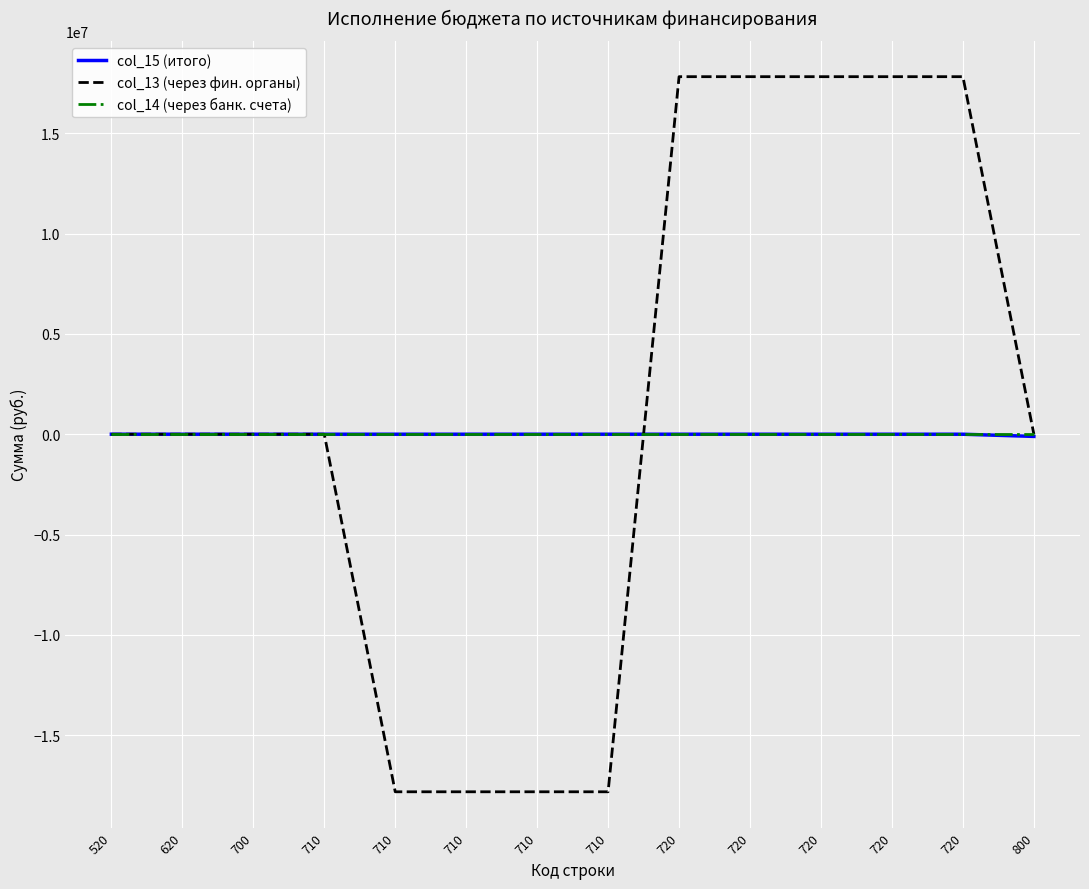

The col_13 (через фин. органы) series shows 0.0 at 700. True or false?

True